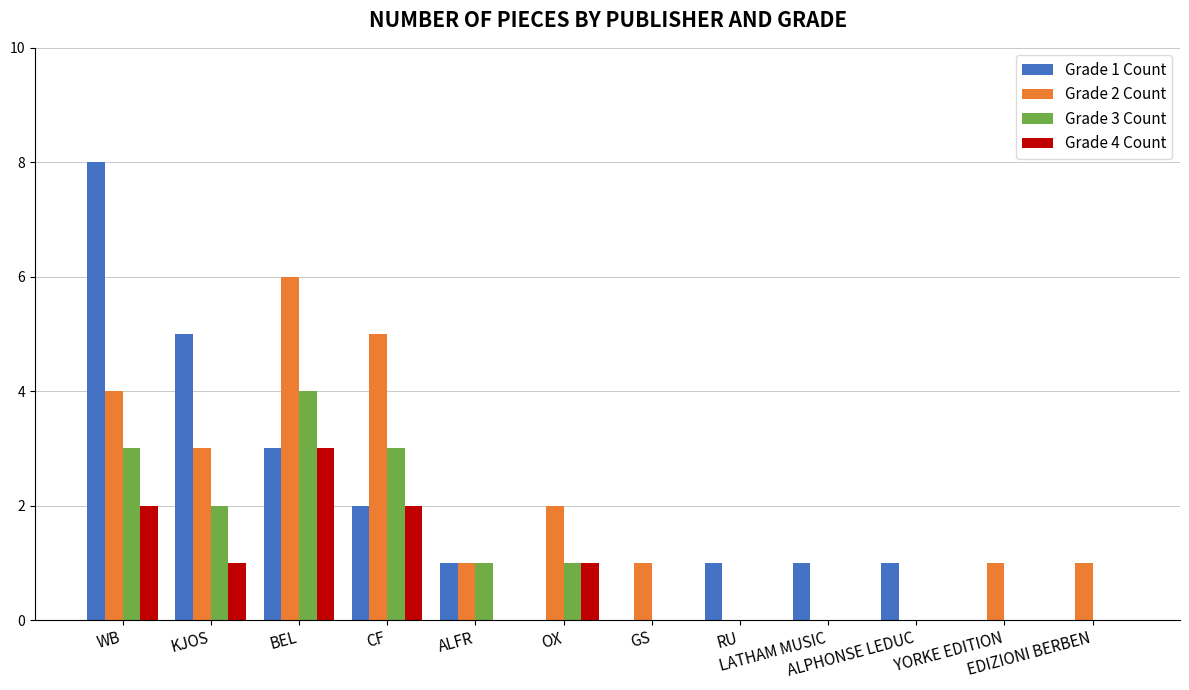

Reading left to right, list all the values displayed in this chart.

Grade 1 Count: WB=8	KJOS=5	BEL=3	CF=2	ALFR=1	OX=0	GS=0	RU=1	LATHAM MUSIC=1	ALPHONSE LEDUC=1	YORKE EDITION=0	EDIZIONI BERBEN=0
Grade 2 Count: WB=4	KJOS=3	BEL=6	CF=5	ALFR=1	OX=2	GS=1	RU=0	LATHAM MUSIC=0	ALPHONSE LEDUC=0	YORKE EDITION=1	EDIZIONI BERBEN=1
Grade 3 Count: WB=3	KJOS=2	BEL=4	CF=3	ALFR=1	OX=1	GS=0	RU=0	LATHAM MUSIC=0	ALPHONSE LEDUC=0	YORKE EDITION=0	EDIZIONI BERBEN=0
Grade 4 Count: WB=2	KJOS=1	BEL=3	CF=2	ALFR=0	OX=1	GS=0	RU=0	LATHAM MUSIC=0	ALPHONSE LEDUC=0	YORKE EDITION=0	EDIZIONI BERBEN=0